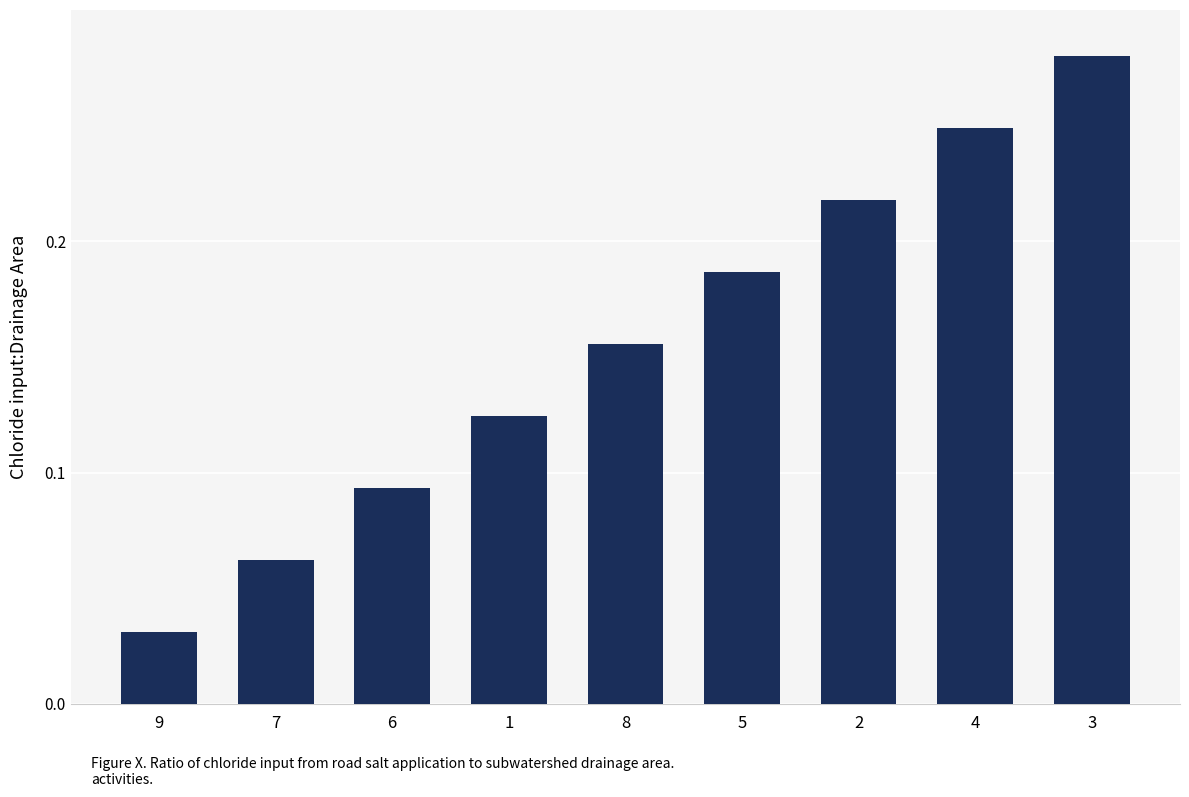

Are the bars horizontal?

No